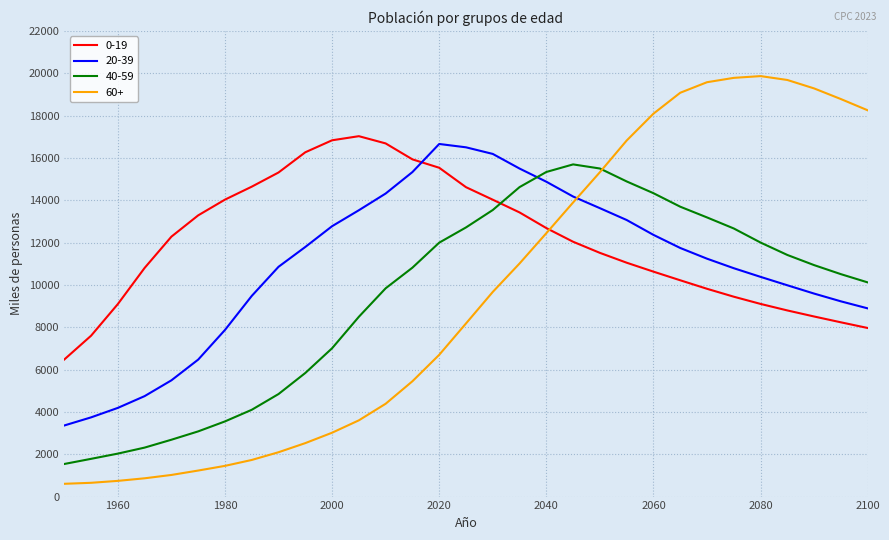

Which series has the widest spread of values?

60+